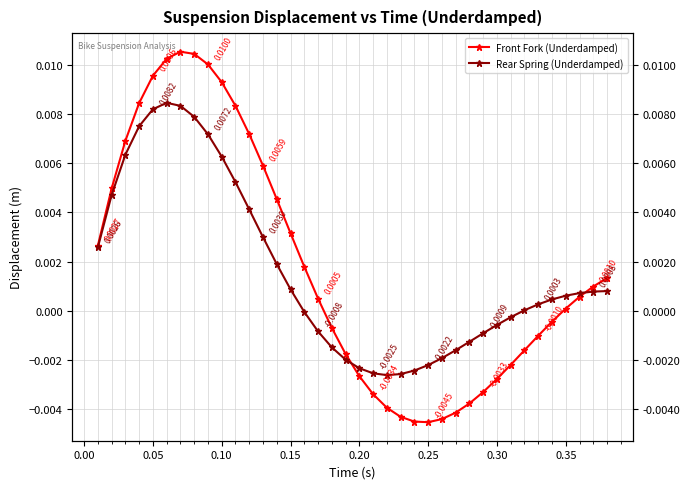

What is the label of the 19th point from the right?

0.20